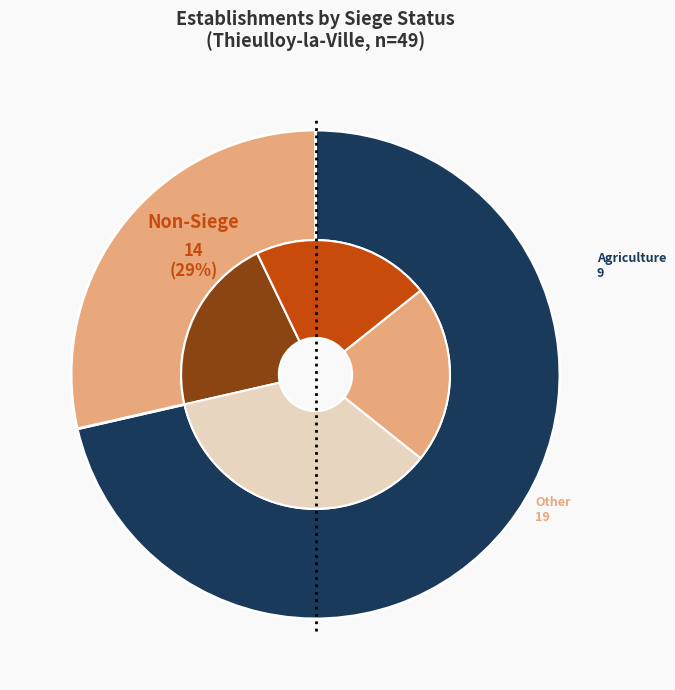

What is the smallest slice in the pie chart?

false